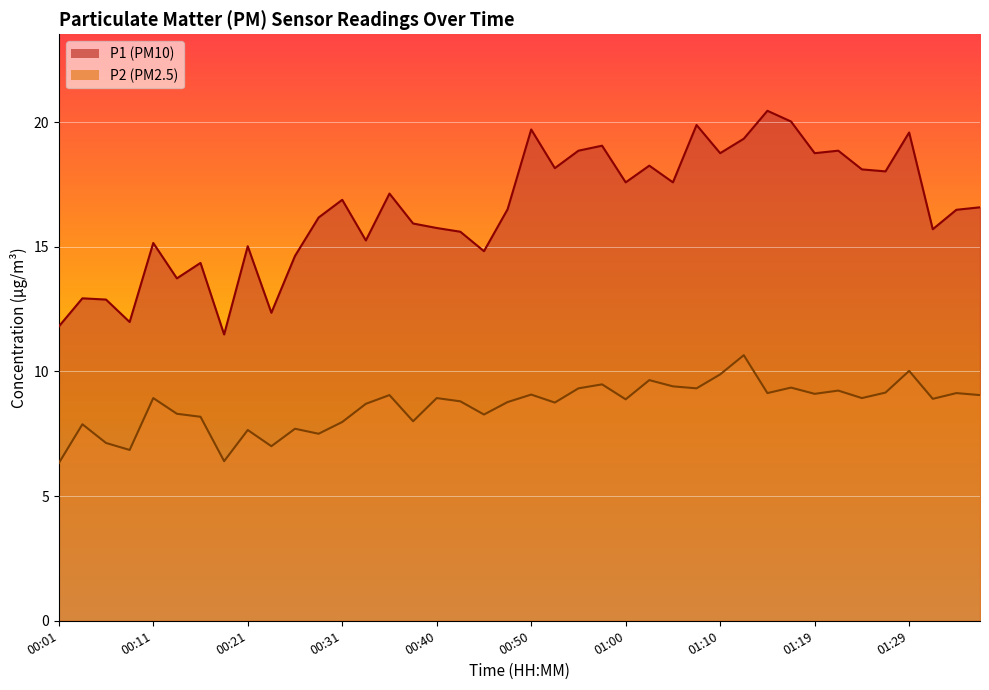

Rank the series by their maximum value, from lowest to highest.

P2, P1